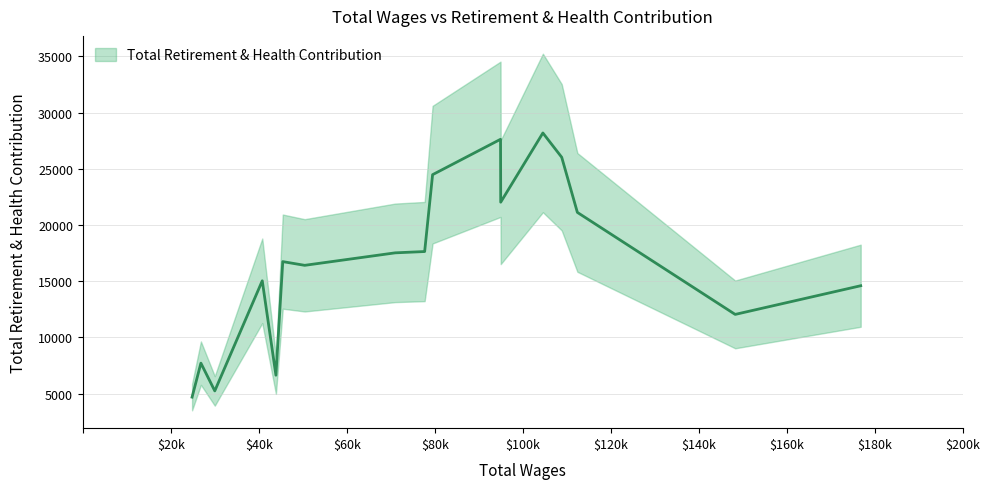

How many interior local valleys (lower than both neighbors) does the data have?

5